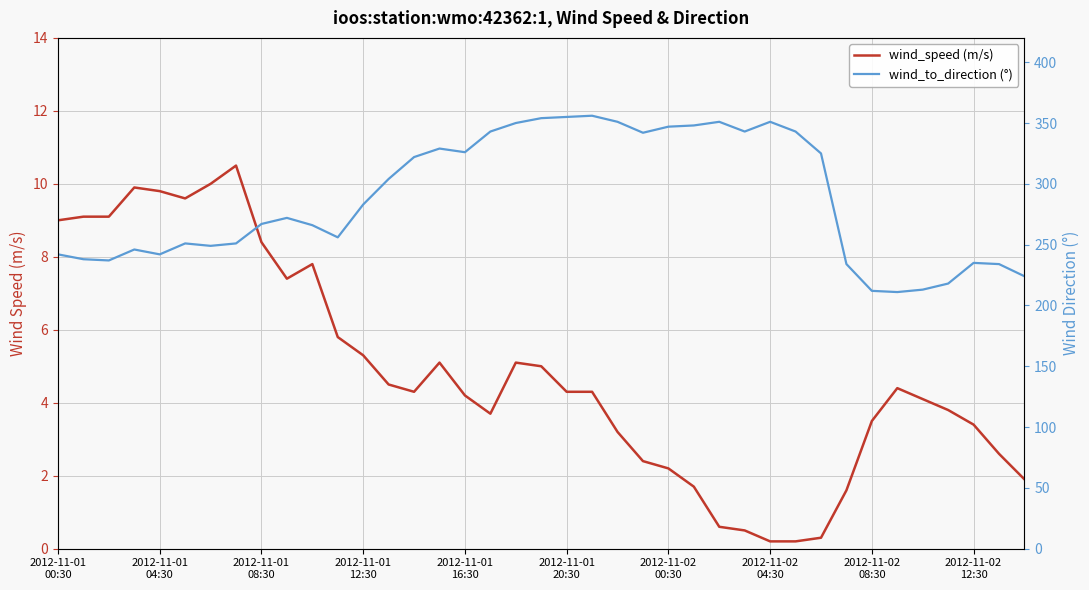

True or false: wind_to_direction (°) and wind_speed (m/s) cross at least once.

False